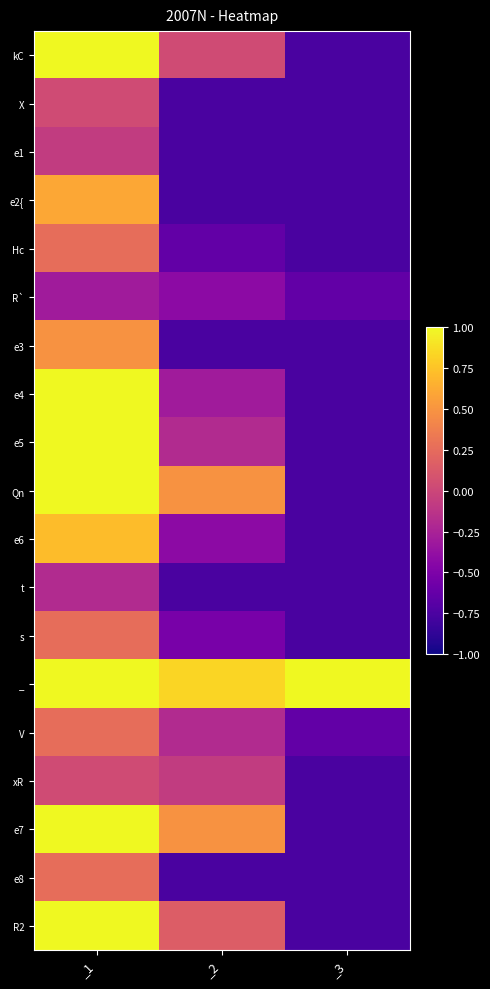

Reading left to right, transcribe all the data shown in this chart.

kC: _1=1.0	_2=0.0	_3=-0.8
X: _1=0.0	_2=-0.8	_3=-0.8
e1: _1=-0.1	_2=-0.8	_3=-0.8
e2{: _1=0.6	_2=-0.8	_3=-0.8
Hc: _1=0.3	_2=-0.6	_3=-0.8
R`: _1=-0.3	_2=-0.4	_3=-0.6
e3: _1=0.5	_2=-0.8	_3=-0.8
e4: _1=1.0	_2=-0.3	_3=-0.8
e5: _1=1.0	_2=-0.2	_3=-0.8
Qn: _1=1.0	_2=0.5	_3=-0.8
e6: _1=0.7	_2=-0.4	_3=-0.8
t: _1=-0.2	_2=-0.8	_3=-0.8
s: _1=0.3	_2=-0.5	_3=-0.8
_: _1=1.0	_2=0.8	_3=1.0
V: _1=0.3	_2=-0.2	_3=-0.6
xR: _1=0.0	_2=-0.1	_3=-0.8
e7: _1=1.0	_2=0.5	_3=-0.8
e8: _1=0.3	_2=-0.8	_3=-0.8
R2: _1=1.0	_2=0.2	_3=-0.8